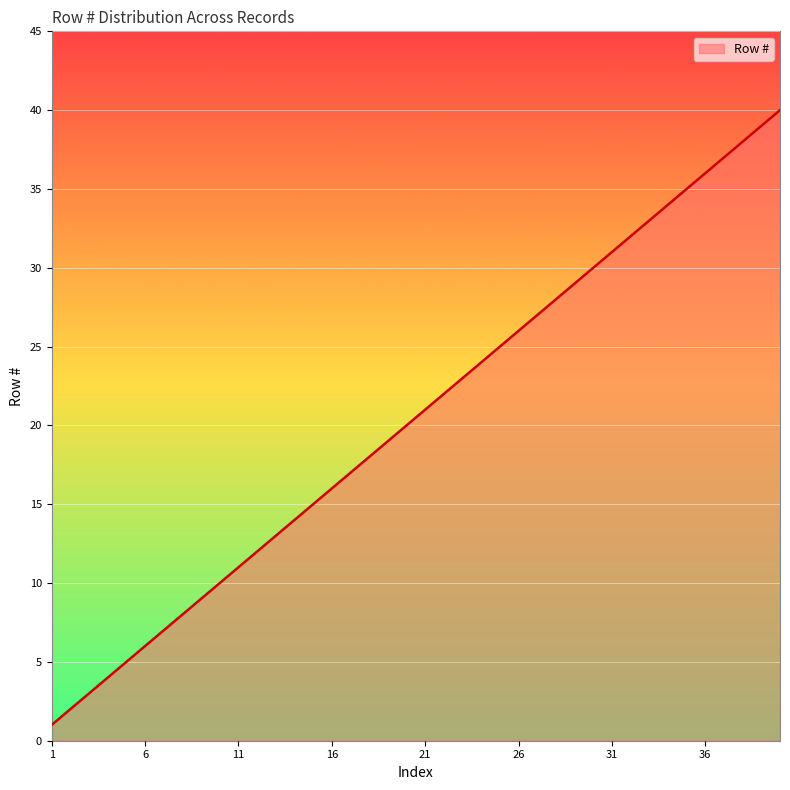

What is the difference between the maximum and minimum values?

39